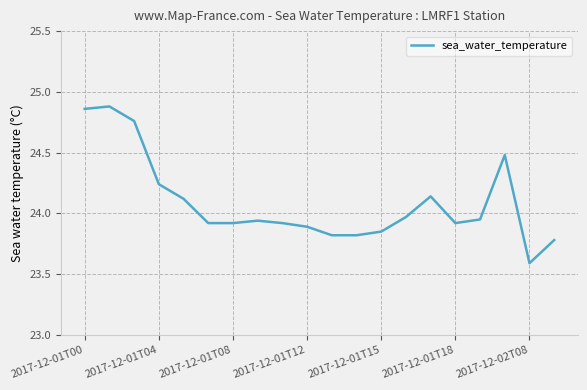

What is the difference between the maximum and minimum values?

1.3